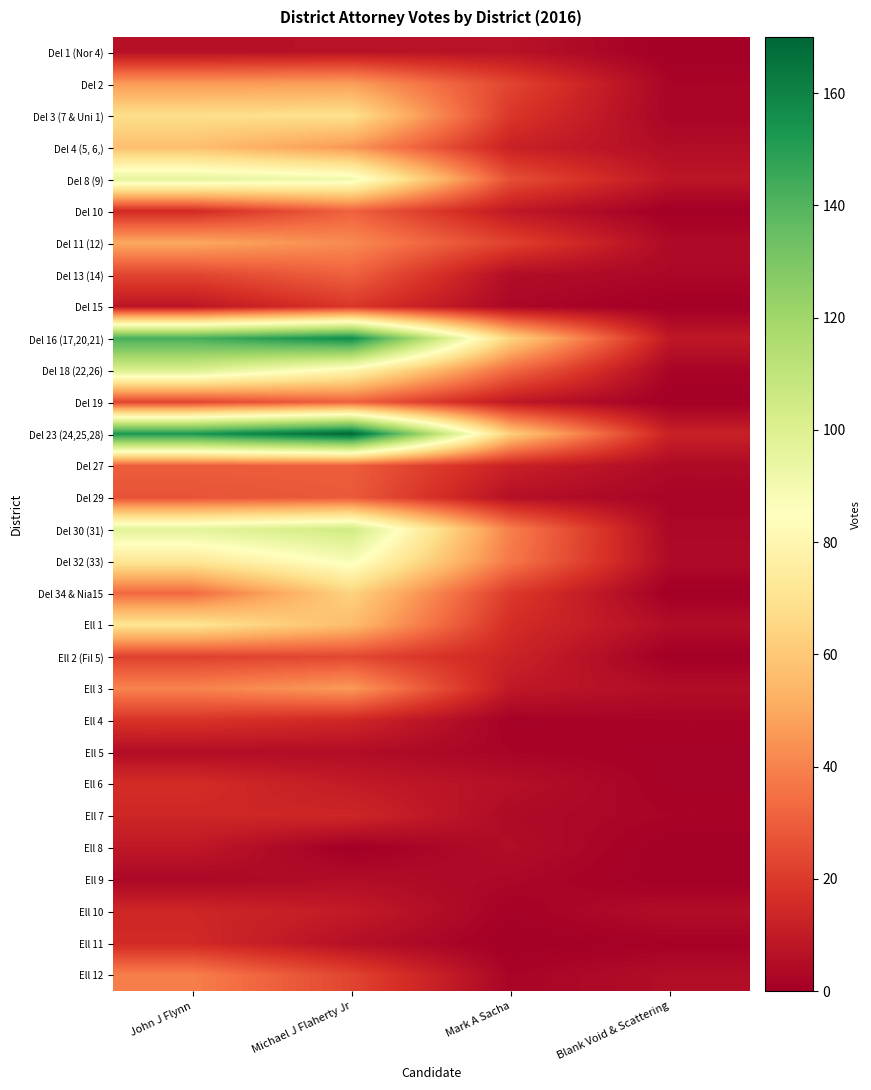

What is the spread (max minus min) of values at Mark A Sacha?

64